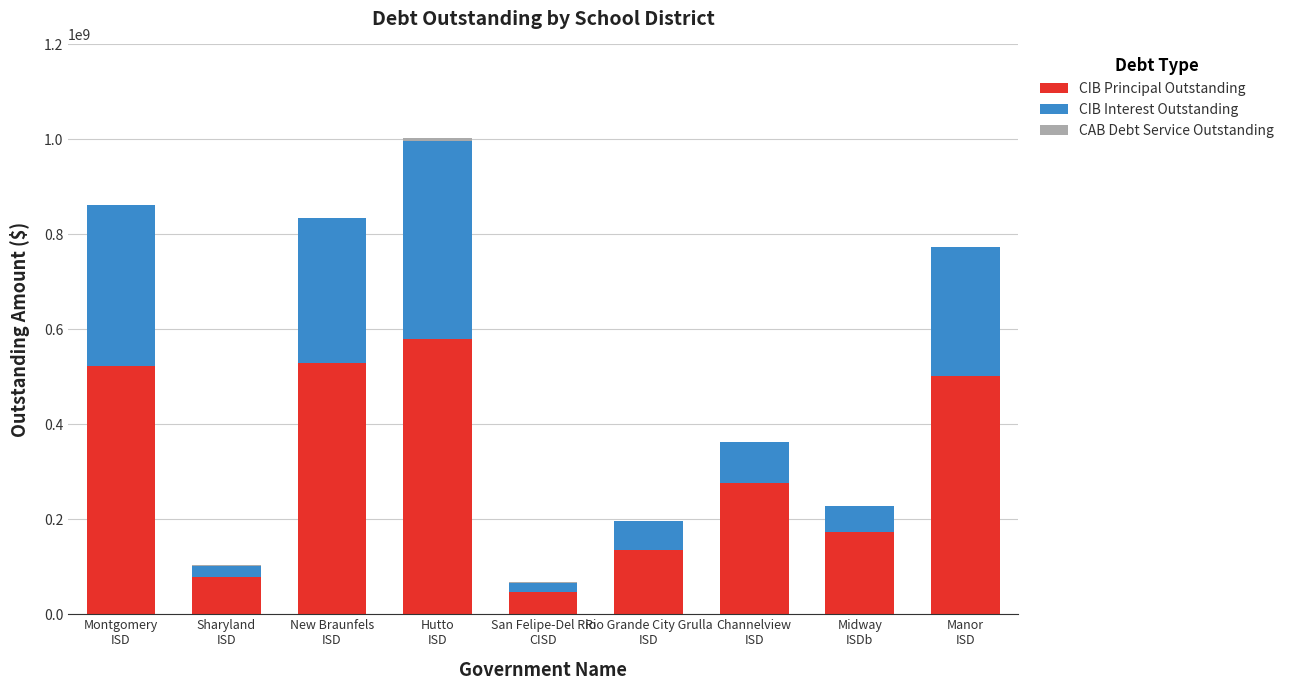

What is the highest value of the CIB Principal Outstanding series?

580390000.0